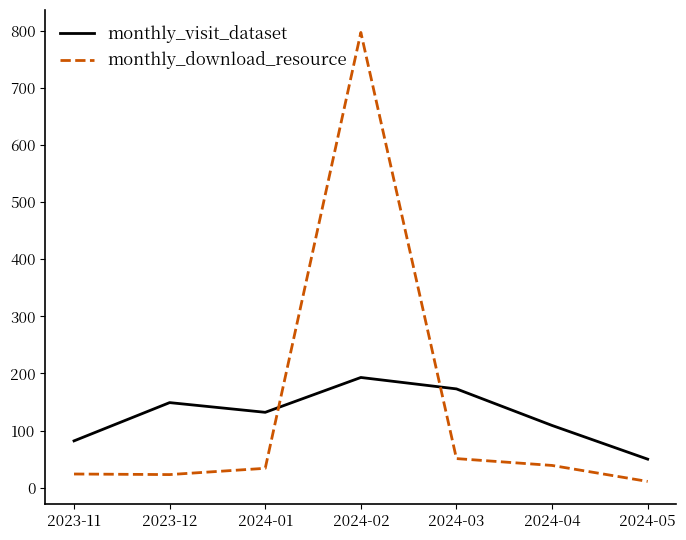

What is the difference between the monthly_visit_dataset values at 2024-03 and 2024-02?

20